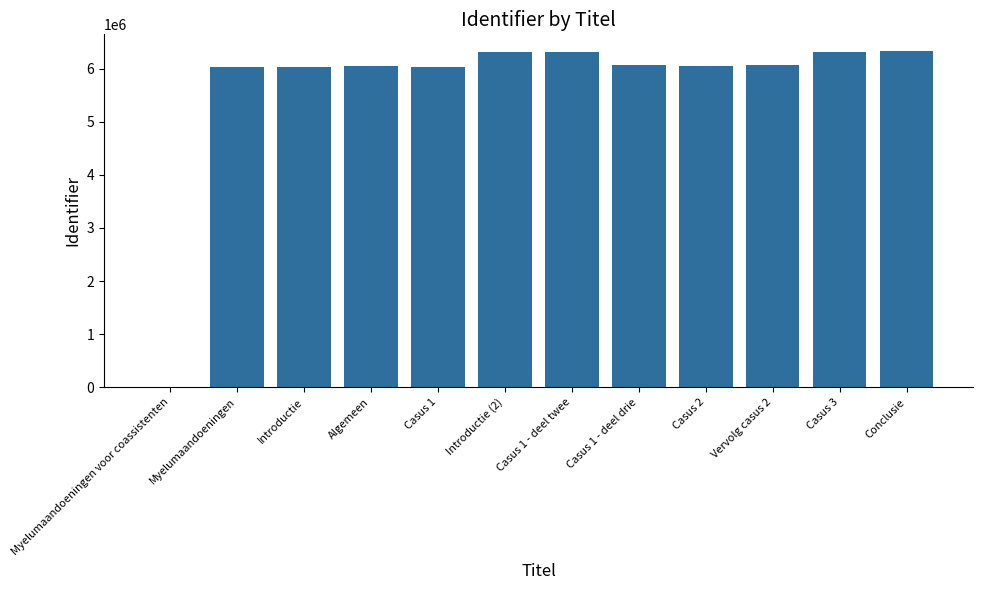

What is the maximum value shown in the chart?

6328659